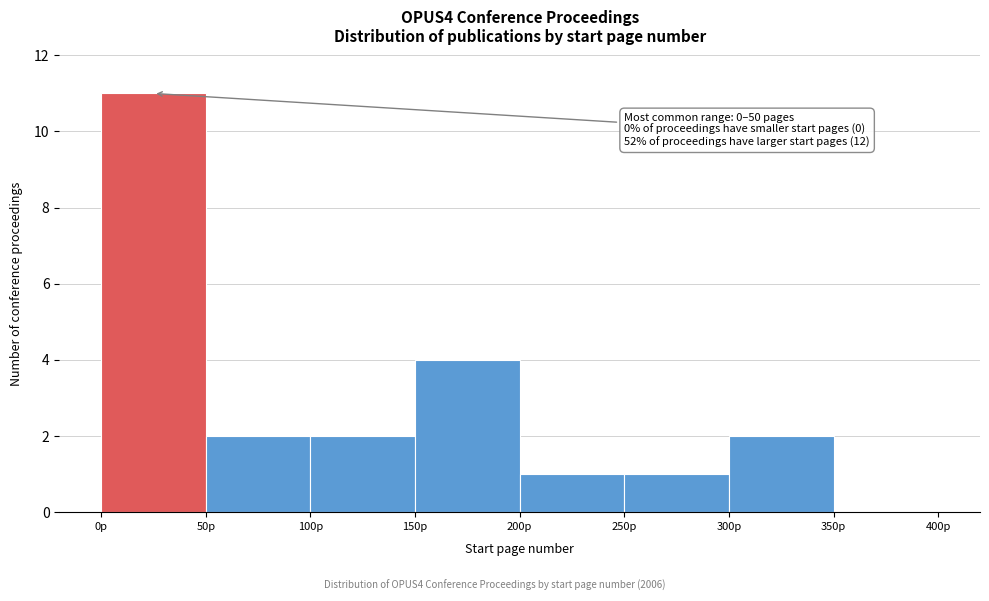

Over which range of the x-axis is the bar tallest?

0 to 50